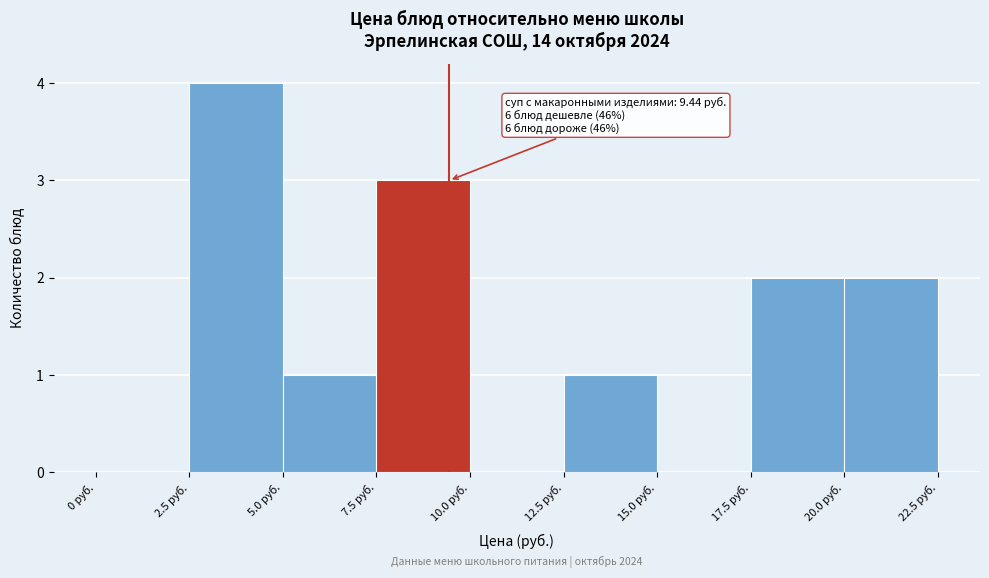

Over which range of the x-axis is the bar tallest?

2.5 to 5.0